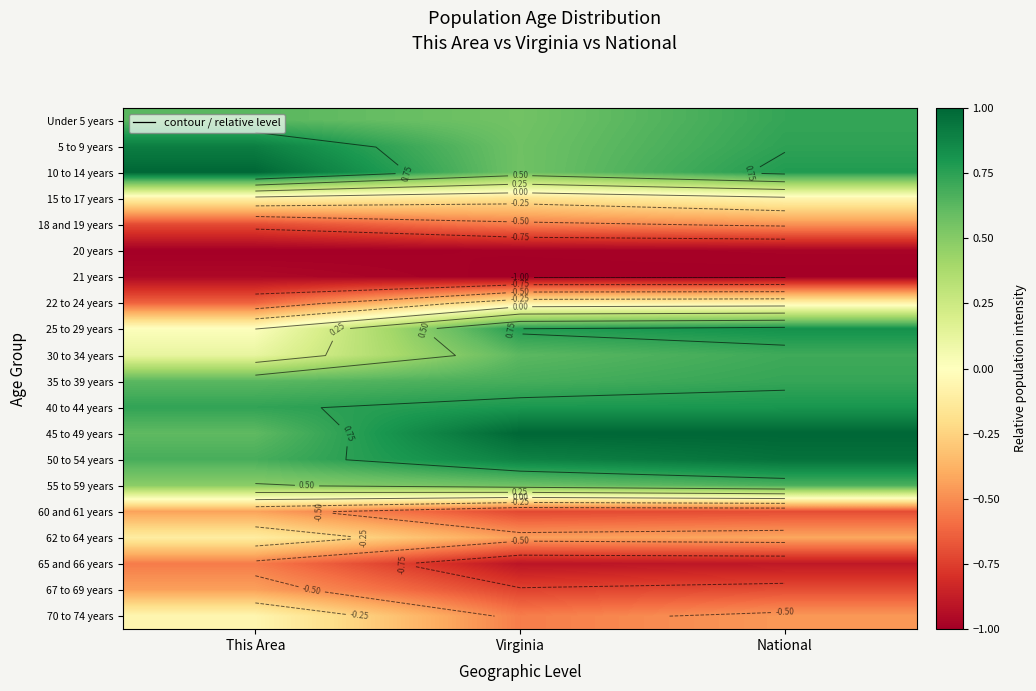

List the labels in order of 45 to 49 years value, smallest first.

This Area, Virginia, National